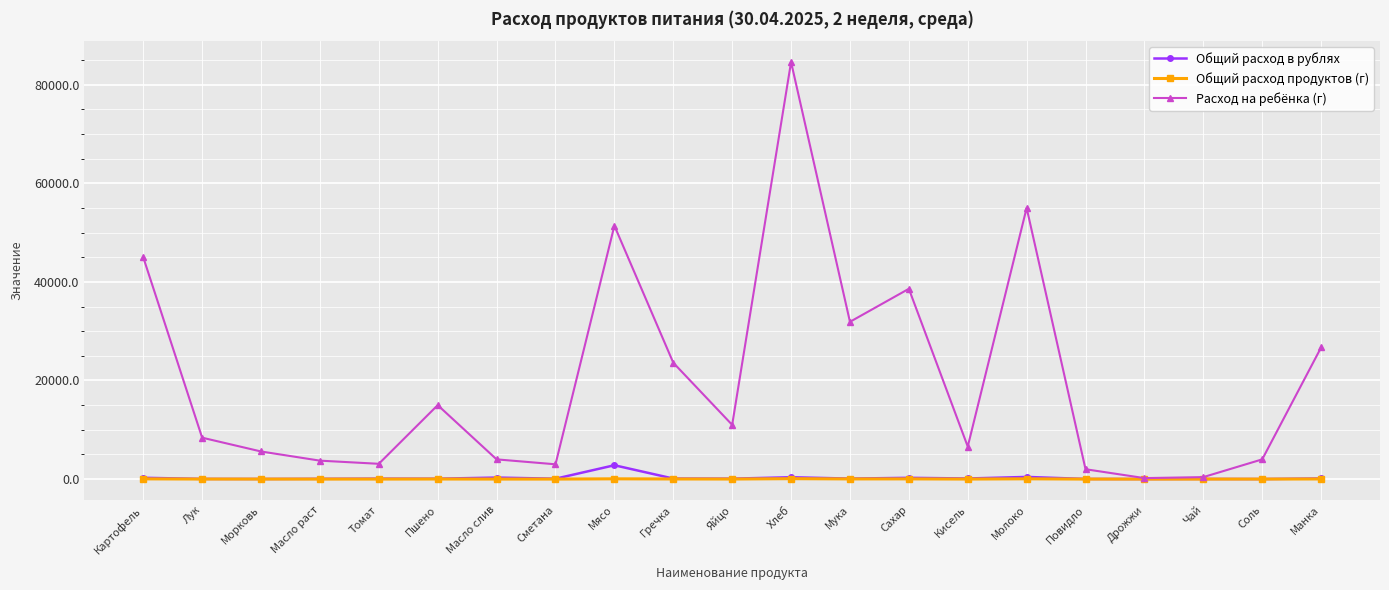

What is the maximum value shown in the chart?

84600.0